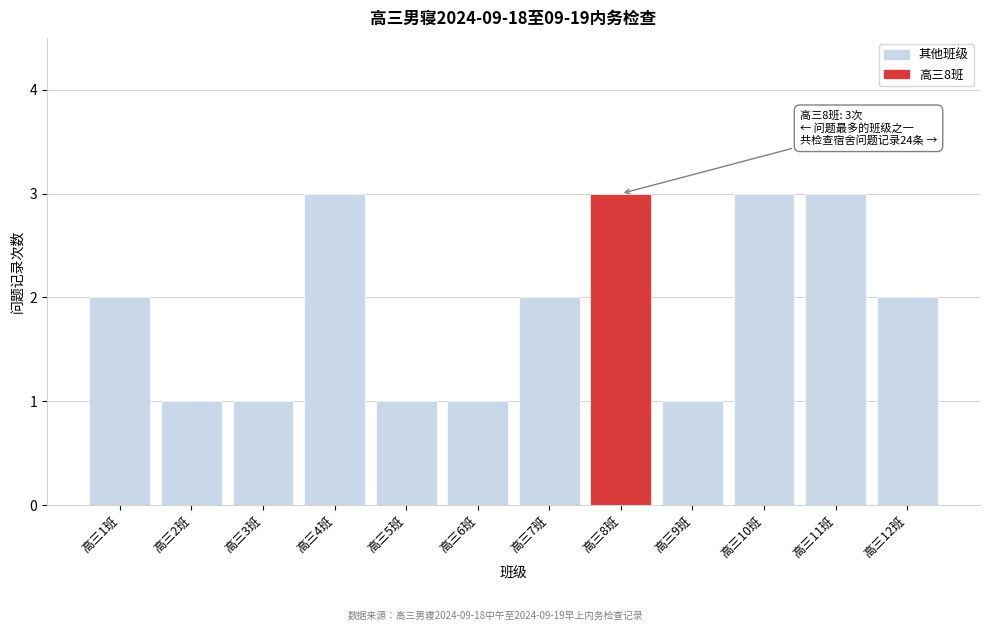

Reading left to right, transcribe all the data shown in this chart.

2	1	1	3	1	1	2	3	1	3	3	2